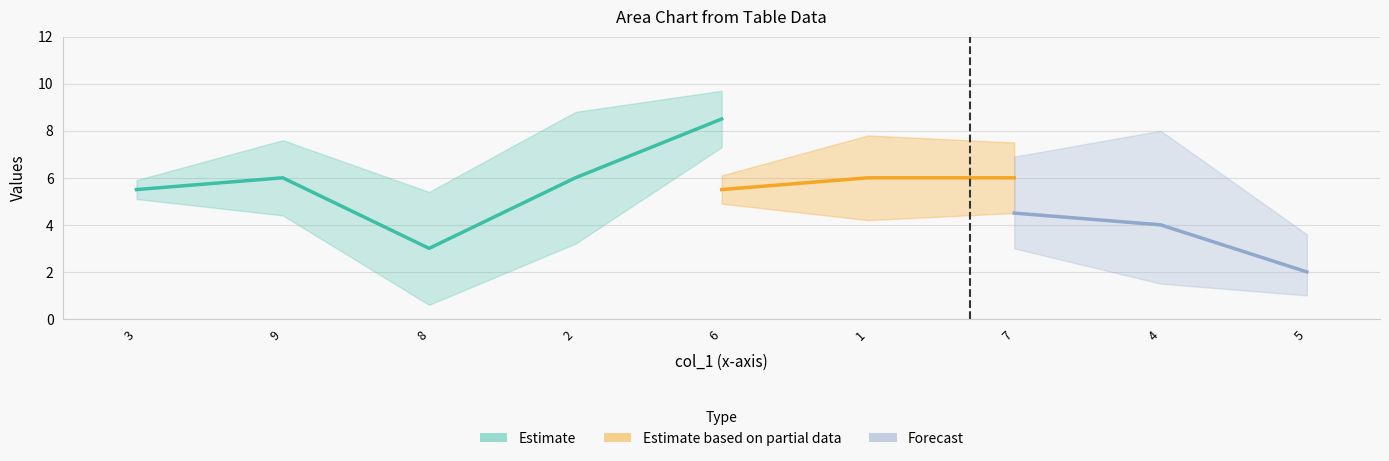

True or false: col_9 has a value of 3 at 7.

False